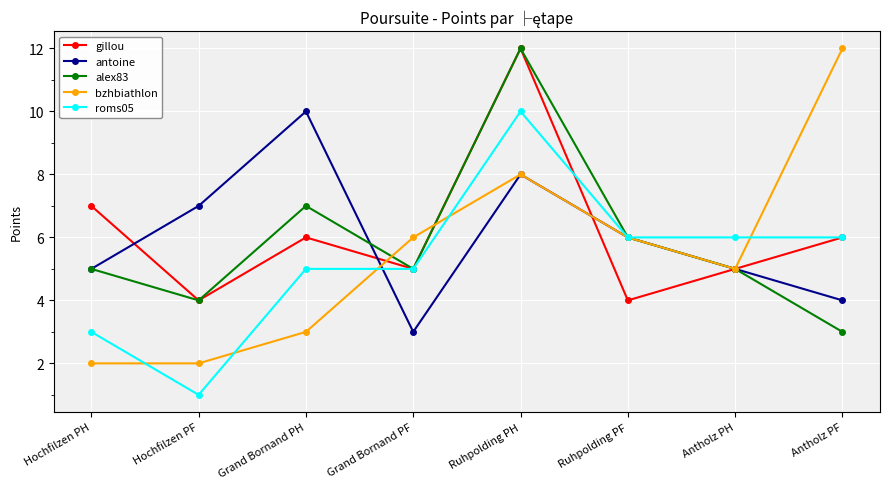

At which category is the sum across all series the highest?

Ruhpolding PH